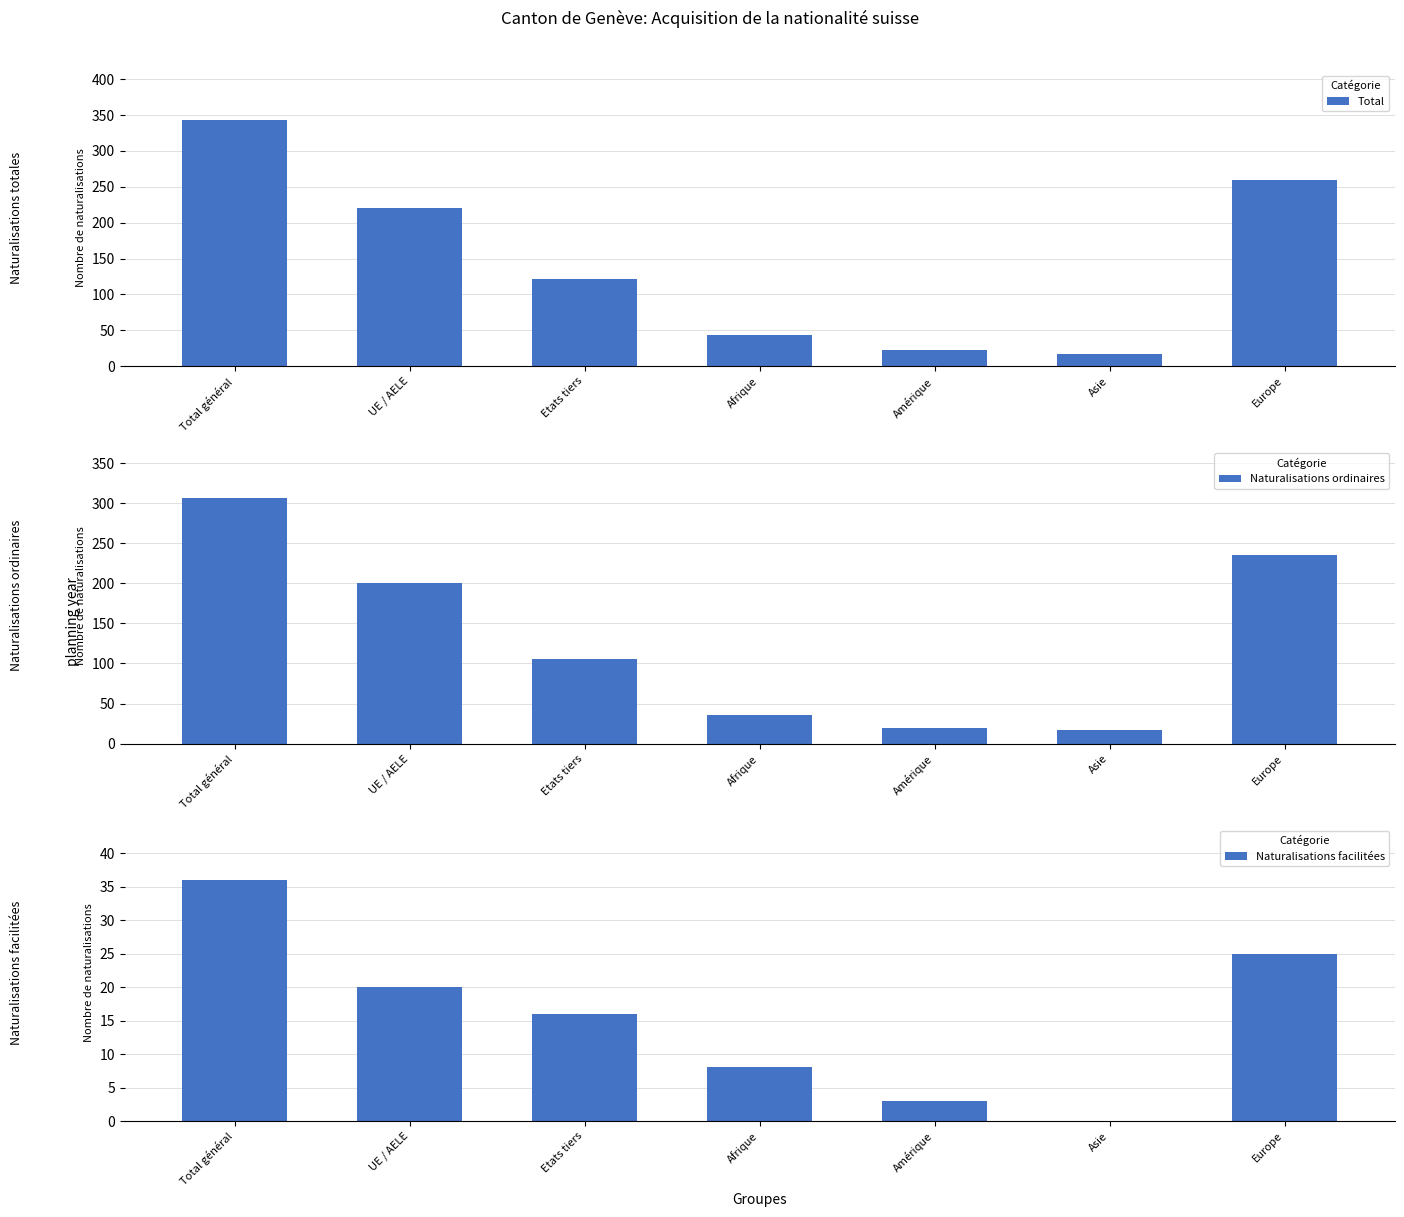

What is the difference between the highest and lowest values at Total général?

307